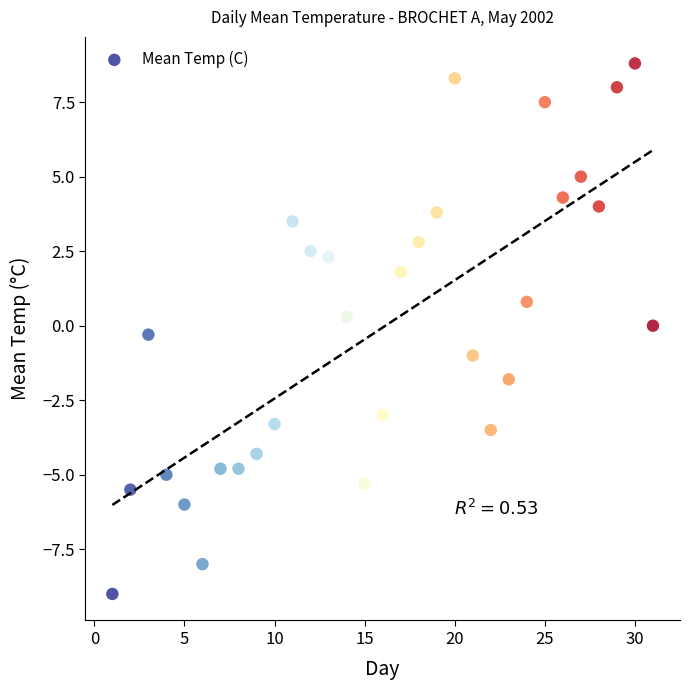

What is the range of Y values (max minus min)?

17.8